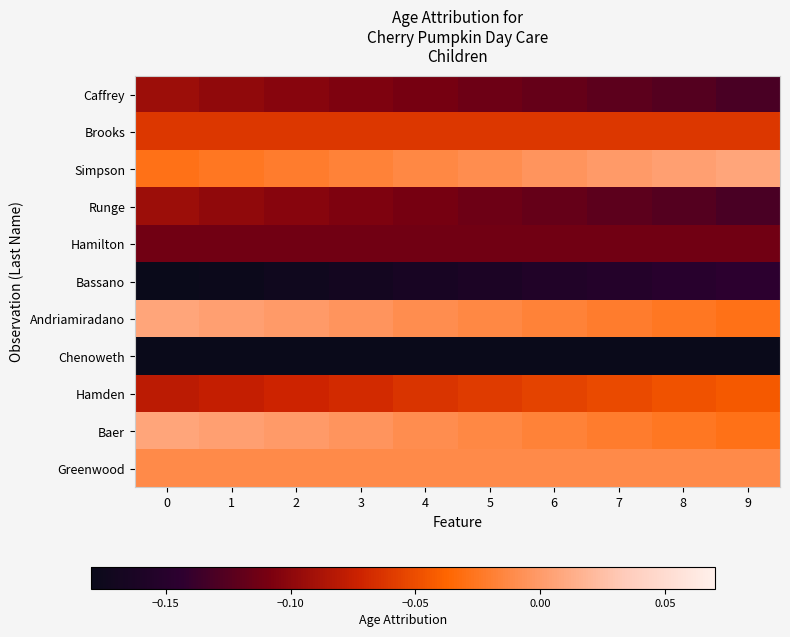

What is the minimum value shown in the chart?

-0.2